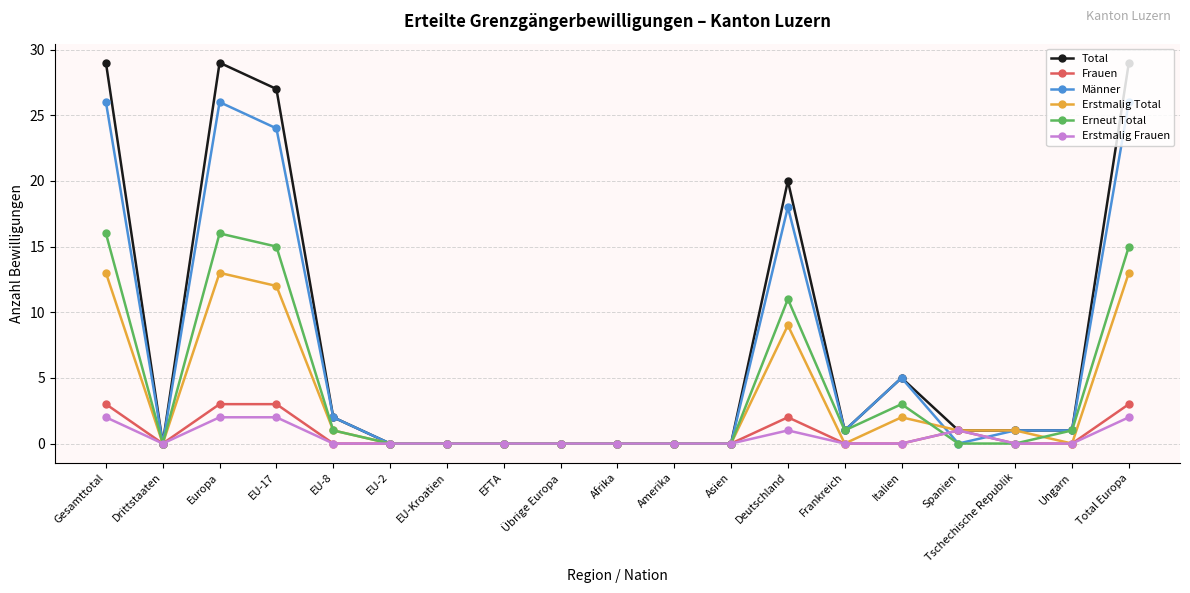

What is the label of the 15th point from the left?

Italien